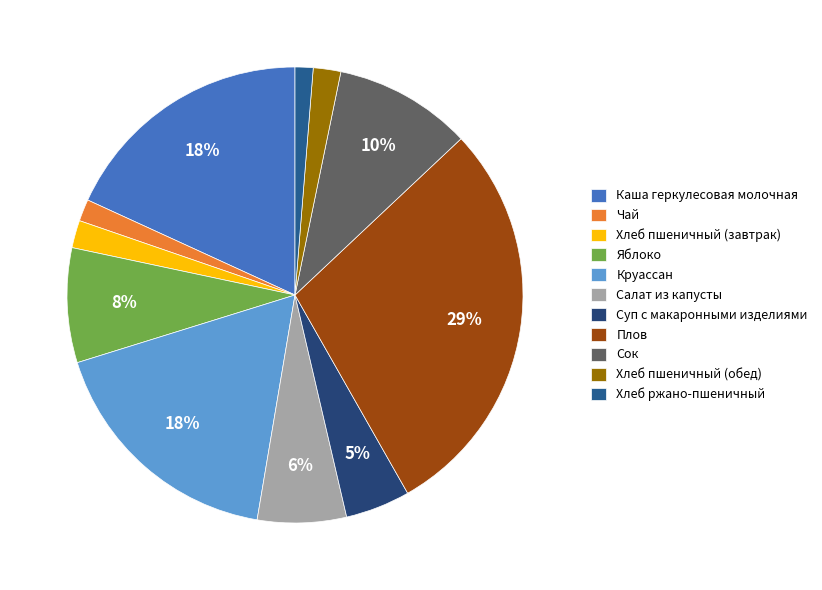

Which category has the biggest portion of the pie?

Плов